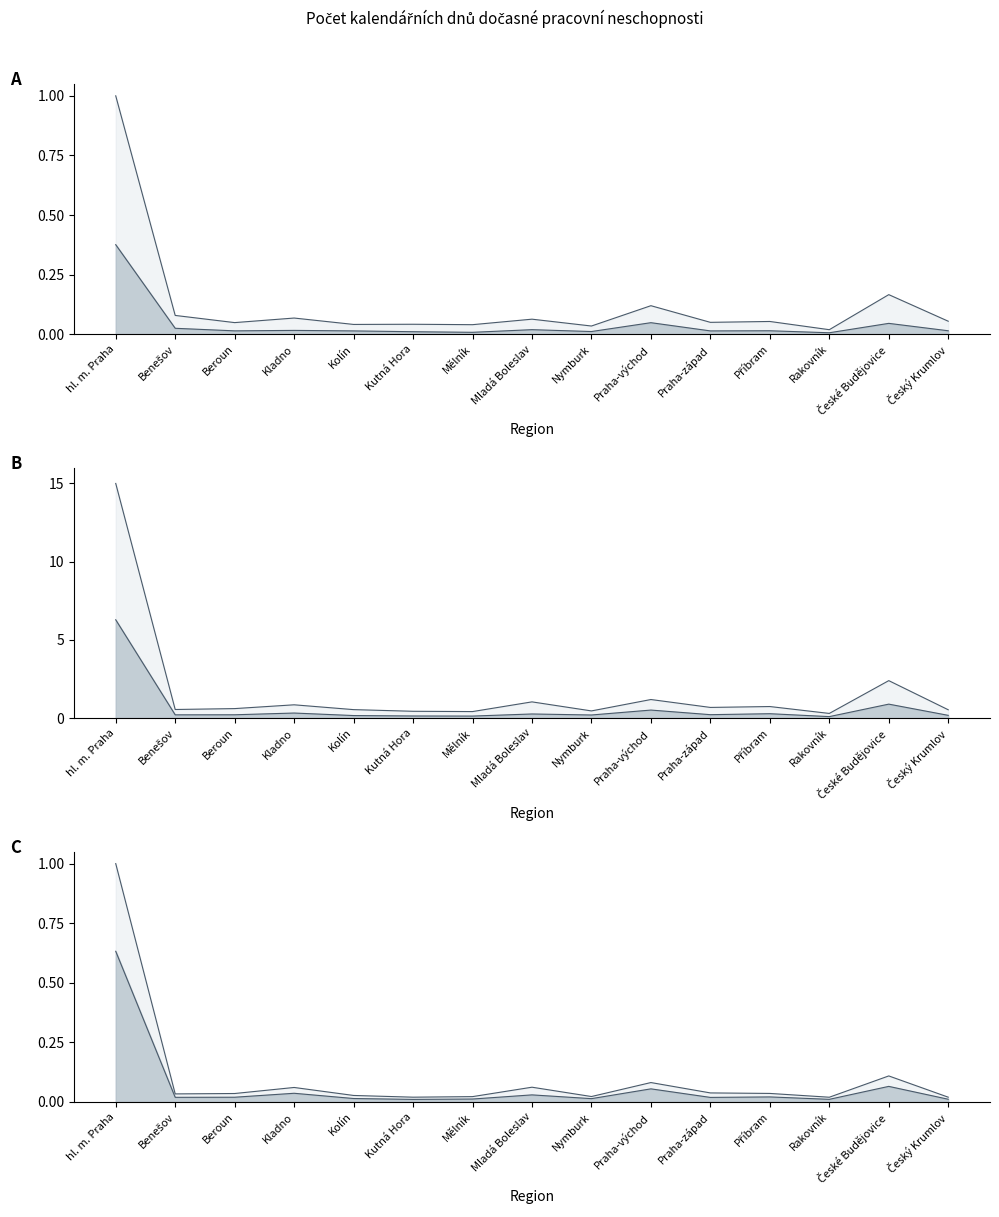

The ostatní úraz series shows 1.2 at Praha-východ. True or false?

True